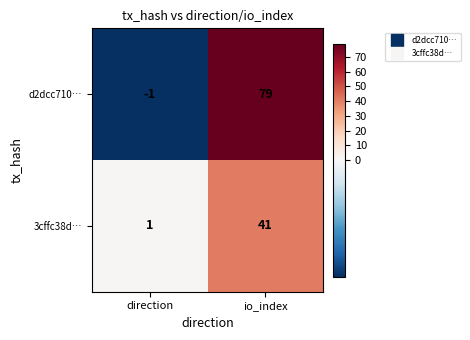

What is the difference between the 3cffc38d… values at direction and io_index?

40